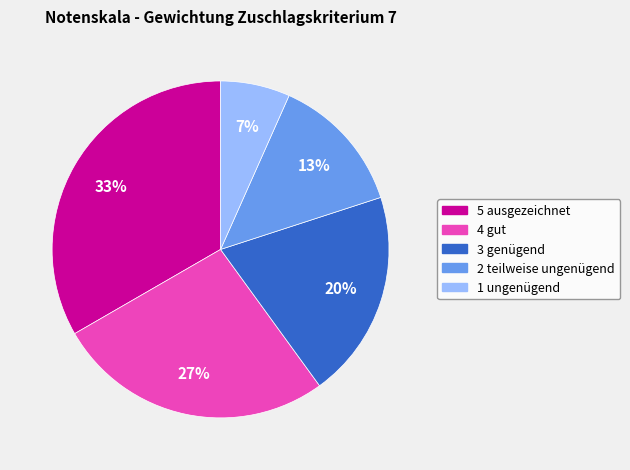

Is it true that 1 ungenügend is 7% of the pie?

True